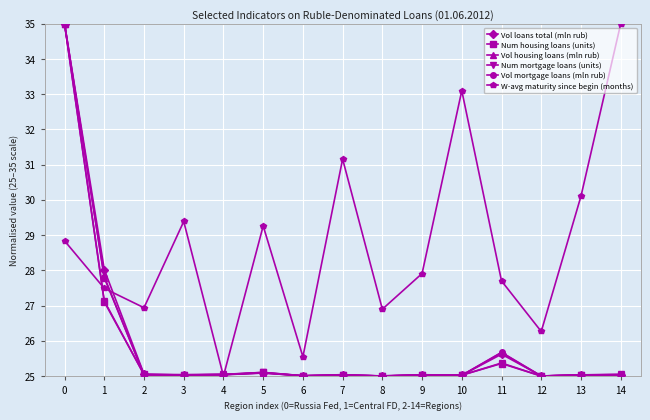

At which label is Vol mortgage loans (mln rub) closest to 30?

1